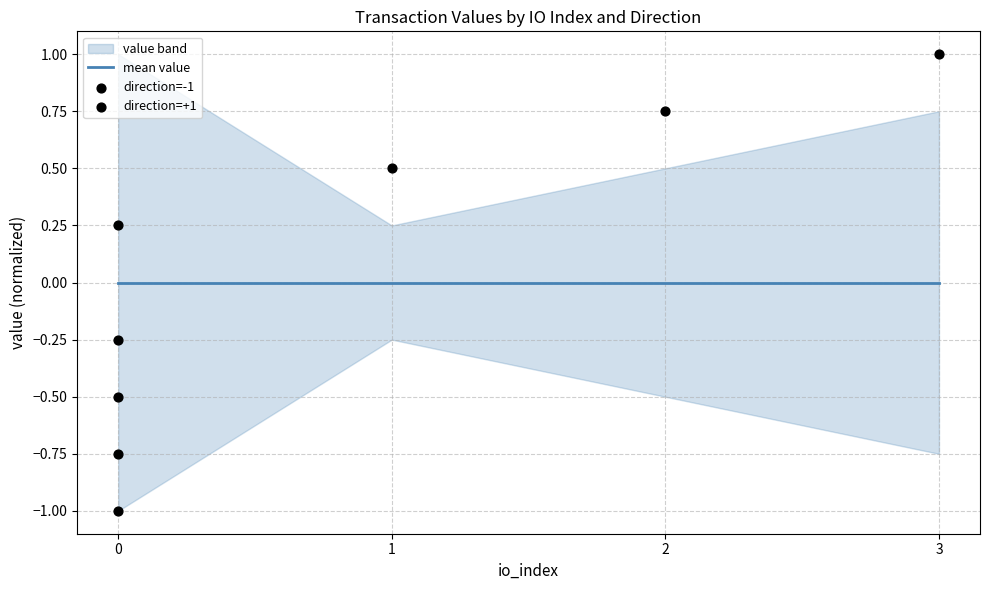

Which series has the largest Y range (max minus min)?

direction=-1